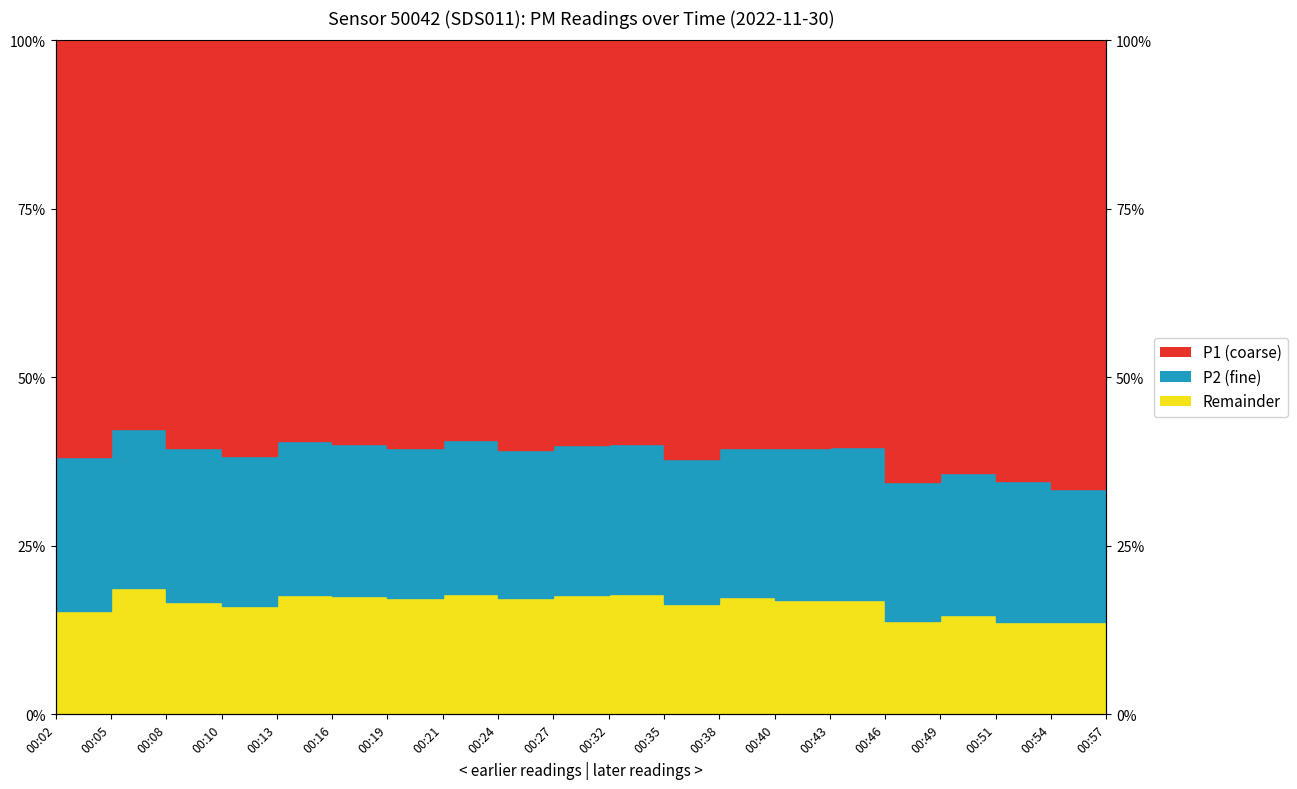

What is the average value?

16.5